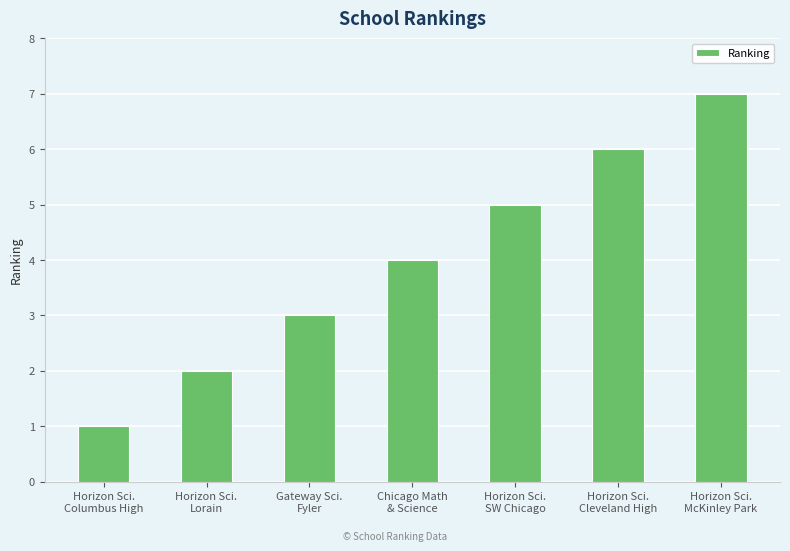

Rank the categories by value from highest to lowest.

Horizon Sci.
McKinley Park, Horizon Sci.
Cleveland High, Horizon Sci.
SW Chicago, Chicago Math
& Science, Gateway Sci.
Fyler, Horizon Sci.
Lorain, Horizon Sci.
Columbus High